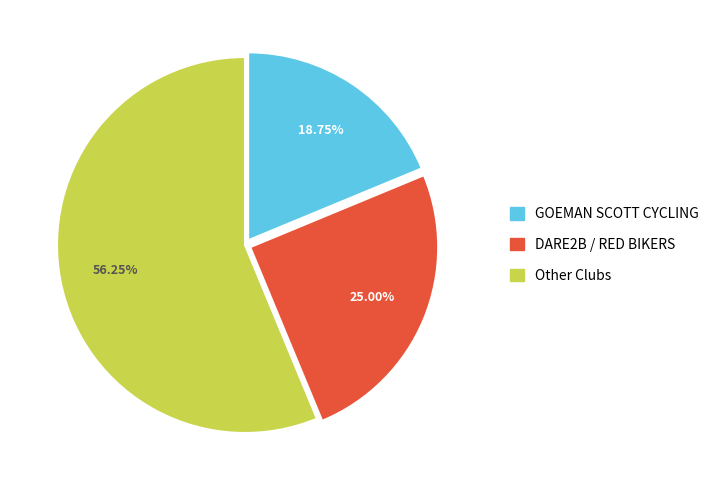

Is there a majority slice in this chart?

Yes